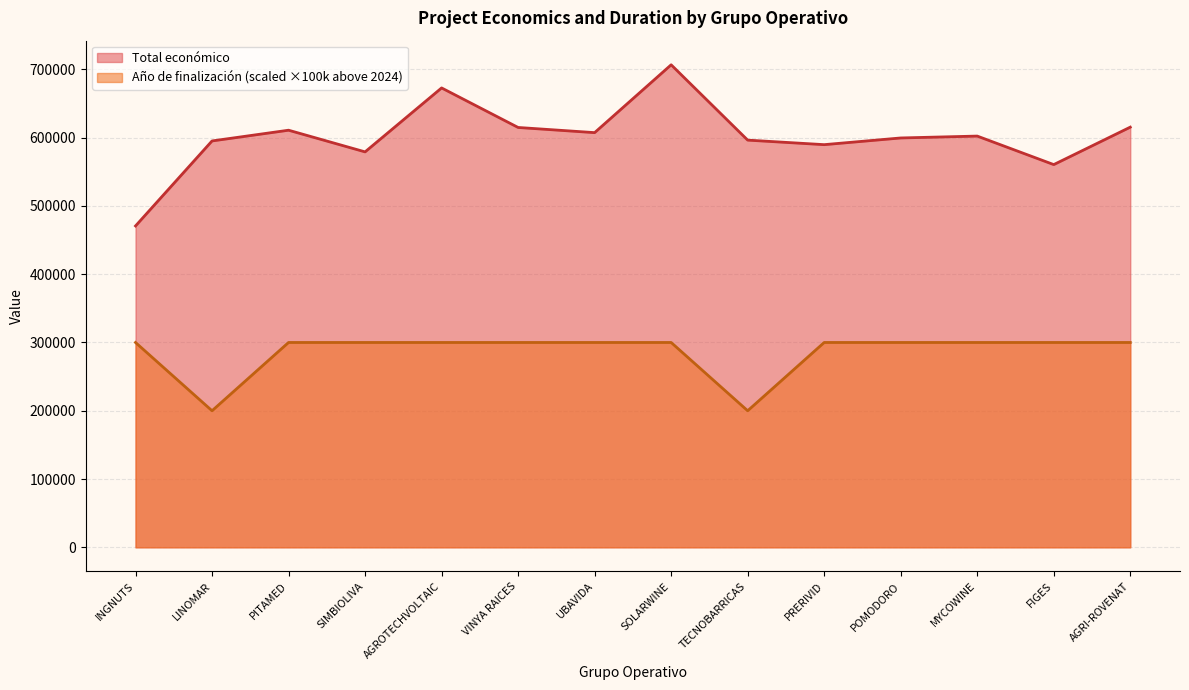

Does the chart display data point markers on the line(s)?

No